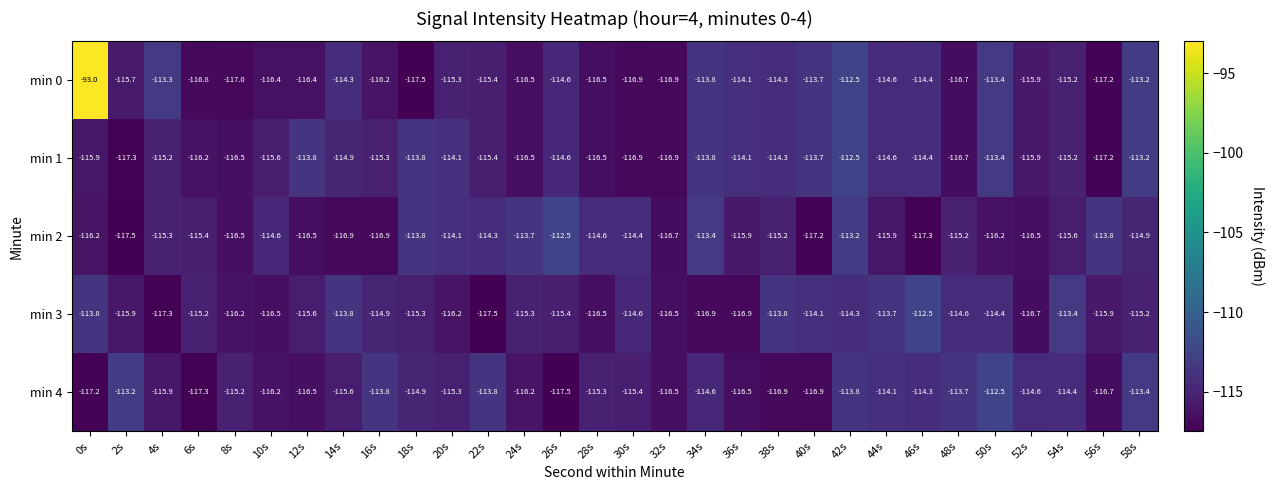

What is the minimum value shown in the chart?

-117.5